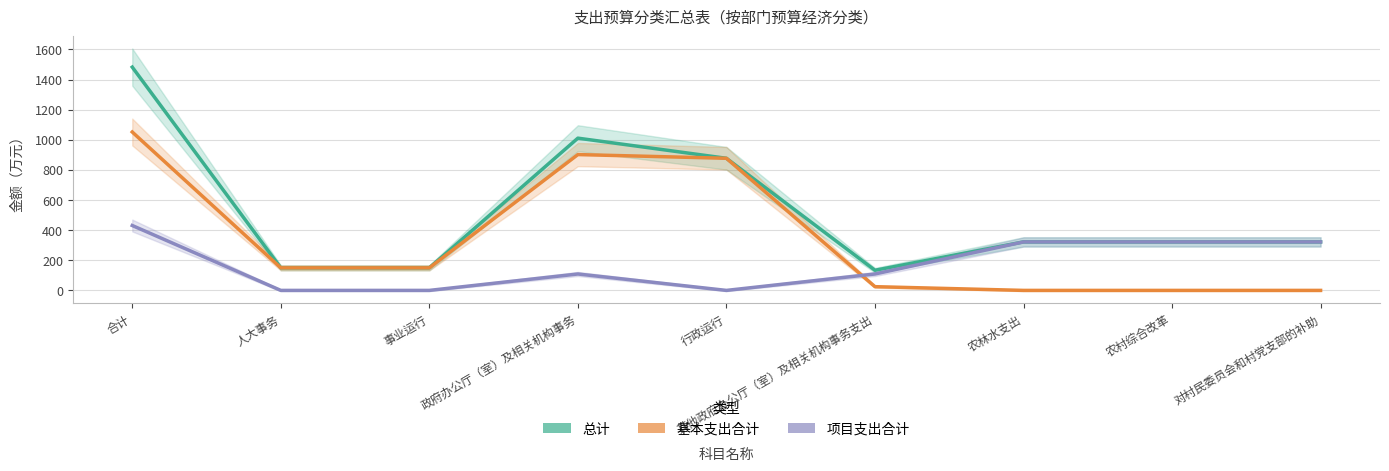

What is the sum of the 项目支出合计(col_12) values at 农村综合改革 and 行政运行?

322.0